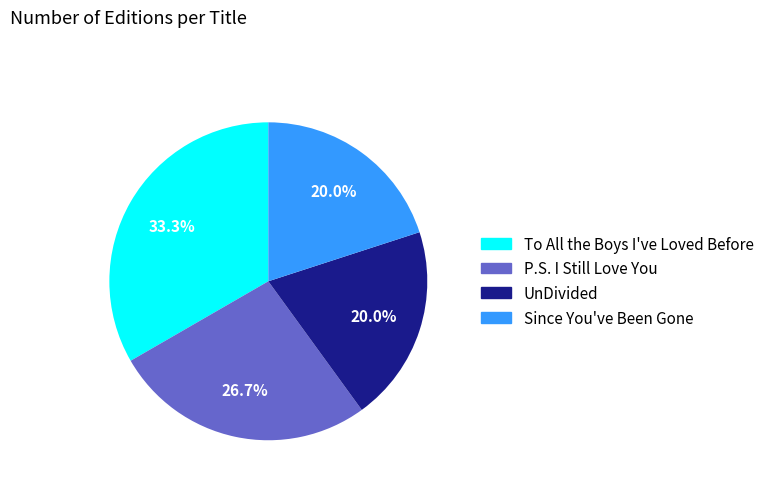

Between UnDivided and P.S. I Still Love You, which is larger?

P.S. I Still Love You